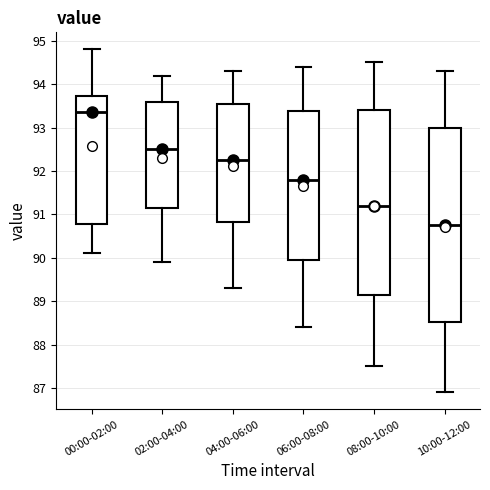

Reading left to right, read every box against the y-axis: the position of its median line, the range the box covers, and the ends of its whiskers. The values are not printed on the chart, so give them approximately, as read against the axis.

00:00-02:00: median 93.4, box 90.8 to 93.7, whiskers 90.1 to 94.8
02:00-04:00: median 92.5, box 91.2 to 93.6, whiskers 89.9 to 94.2
04:00-06:00: median 92.3, box 90.8 to 93.6, whiskers 89.3 to 94.3
06:00-08:00: median 91.8, box 90.0 to 93.4, whiskers 88.4 to 94.4
08:00-10:00: median 91.2, box 89.2 to 93.4, whiskers 87.5 to 94.5
10:00-12:00: median 90.8, box 88.5 to 93.0, whiskers 86.9 to 94.3